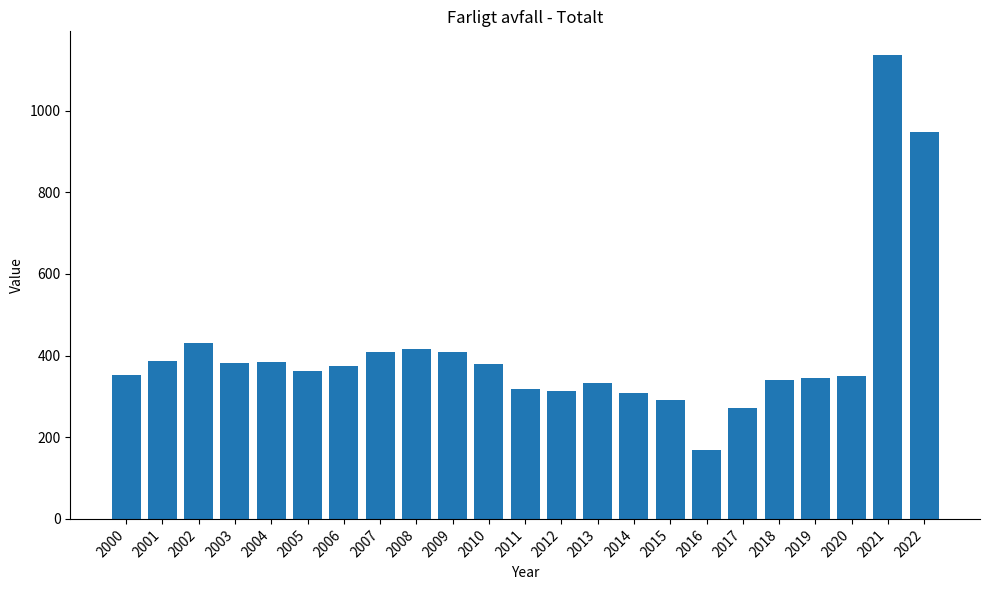

Read the value at 2006.

375.8